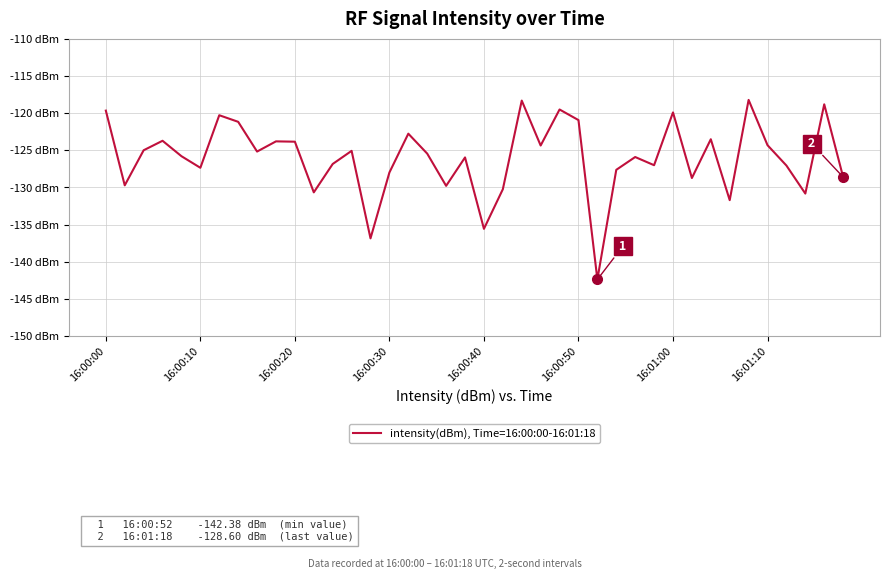

Is this an area chart (filled region under the line)?

No